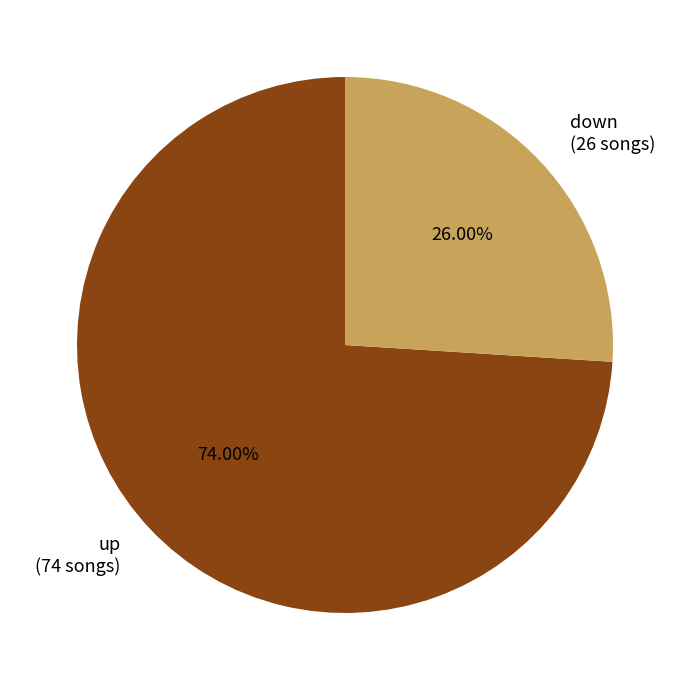

Does up represent more than half of the total?

Yes